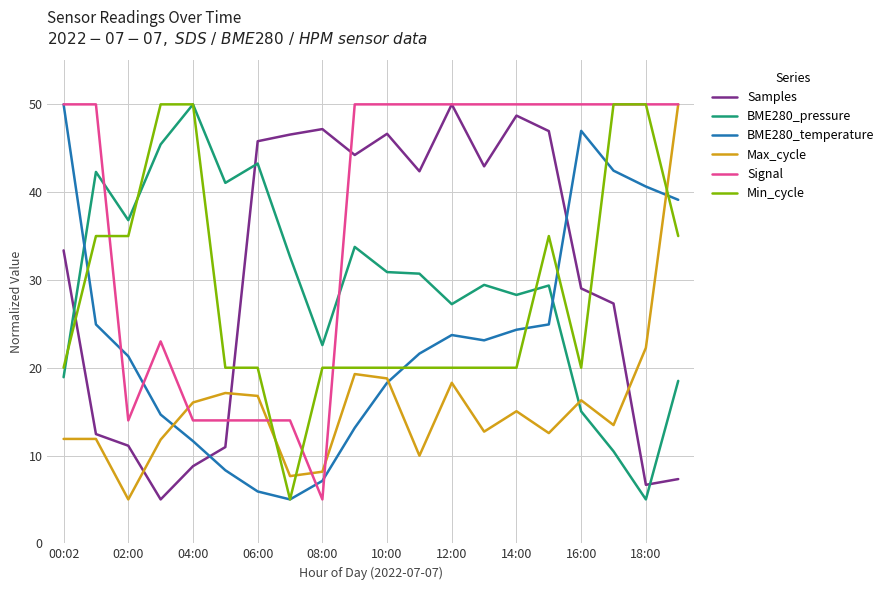

What is the minimum value shown in the chart?

5.0